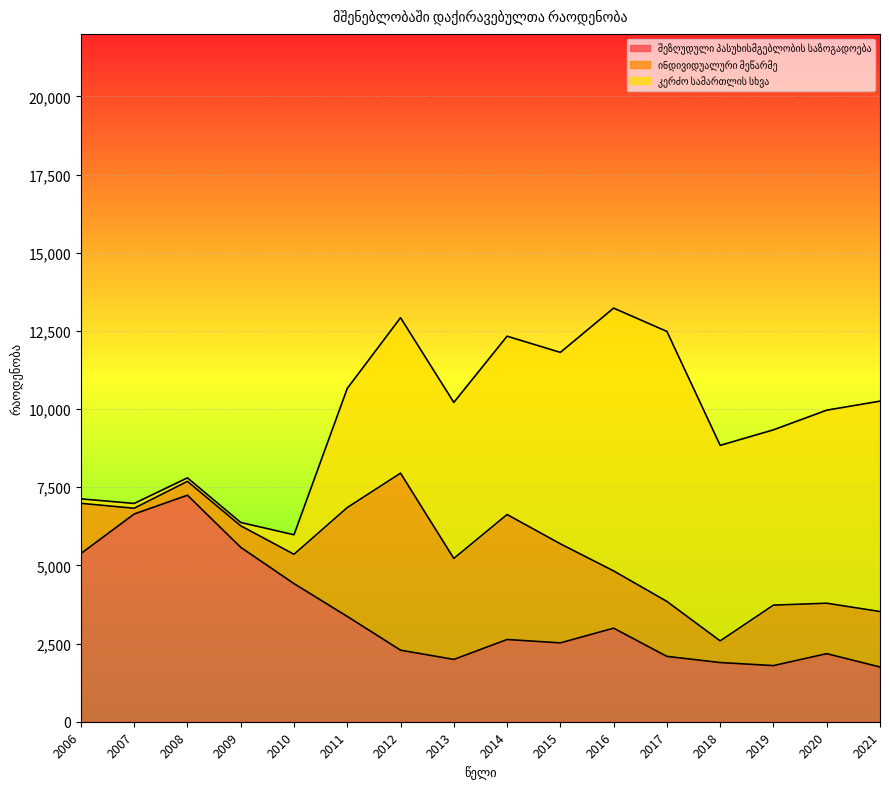

Rank the series by their maximum value, from highest to lowest.

კერძო სამართლის სხვა, შეზღუდული პასუხისმგებლობის საზოგადოება, ინდივიდუალური მეწარმე